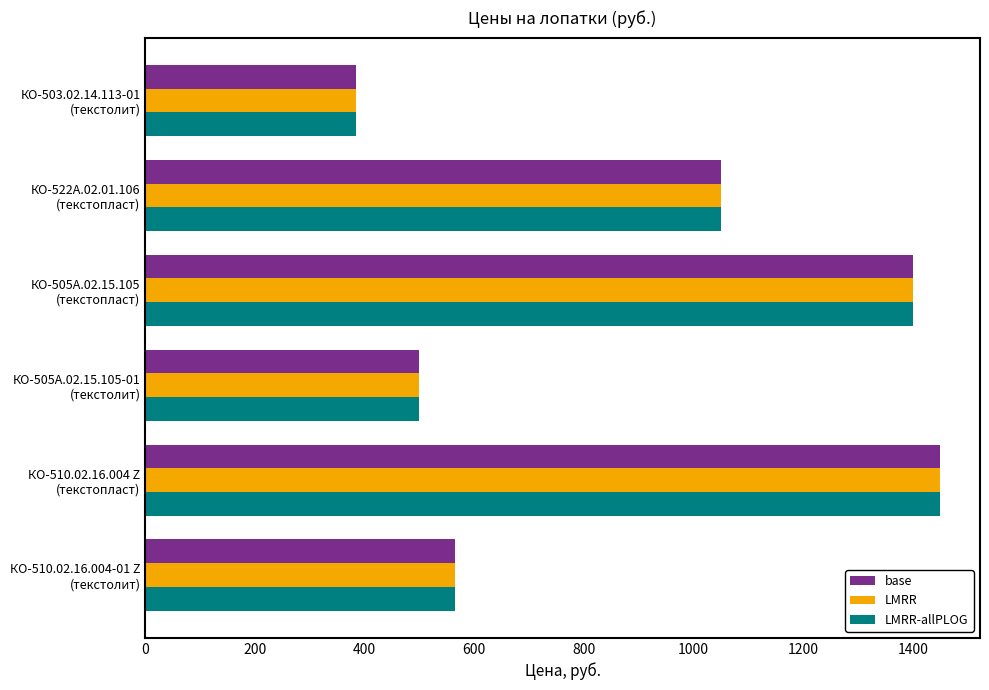

At how many categories does at least one series exceed 462?

5